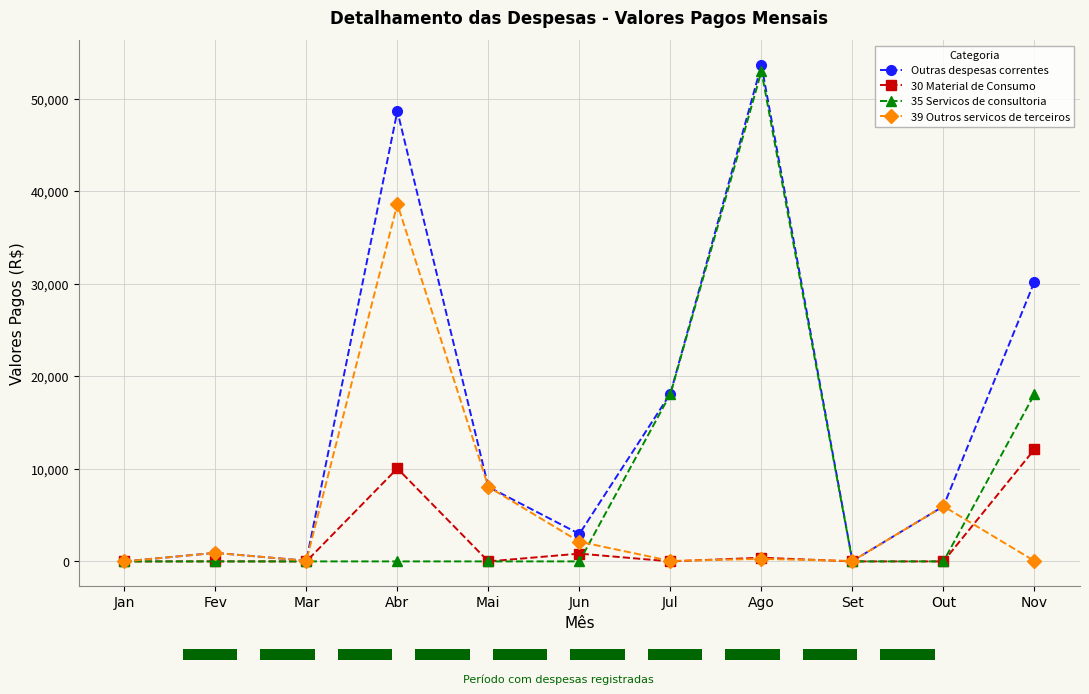

What is the value of the Outras despesas correntes bar at the 2nd from the left?

921.0